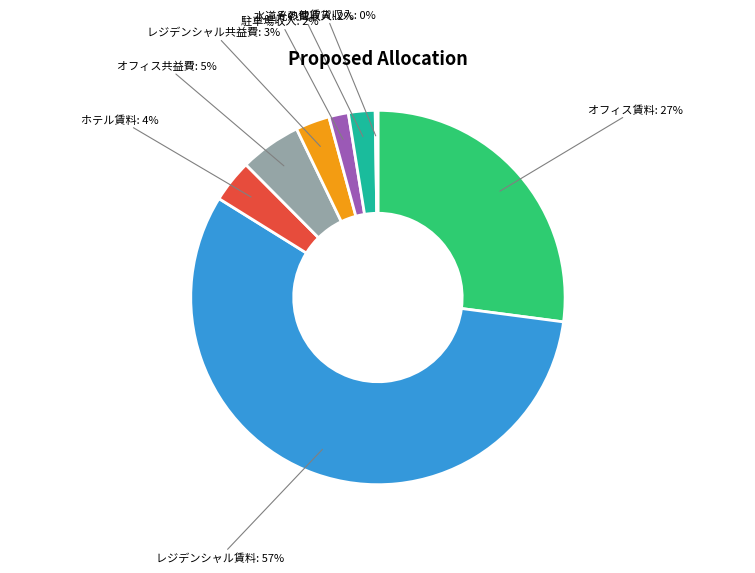

What is the largest slice in the pie chart?

レジデンシャル賃料